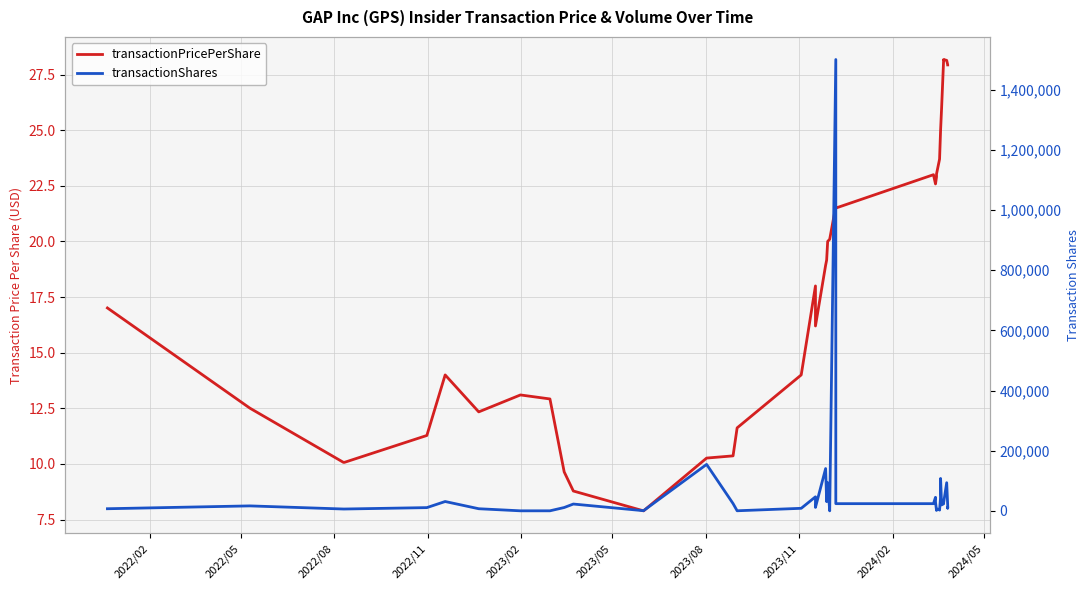

How many lines are shown in the chart?

2